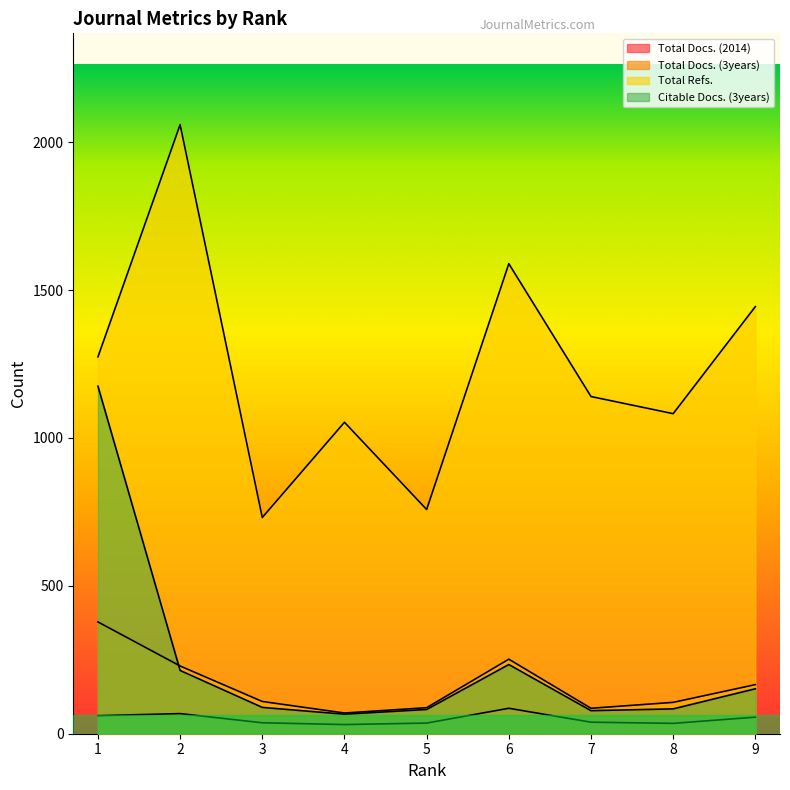

Is the value of Citable Docs. (3years) at 9 greater than the value of Total Refs. at 8?

No